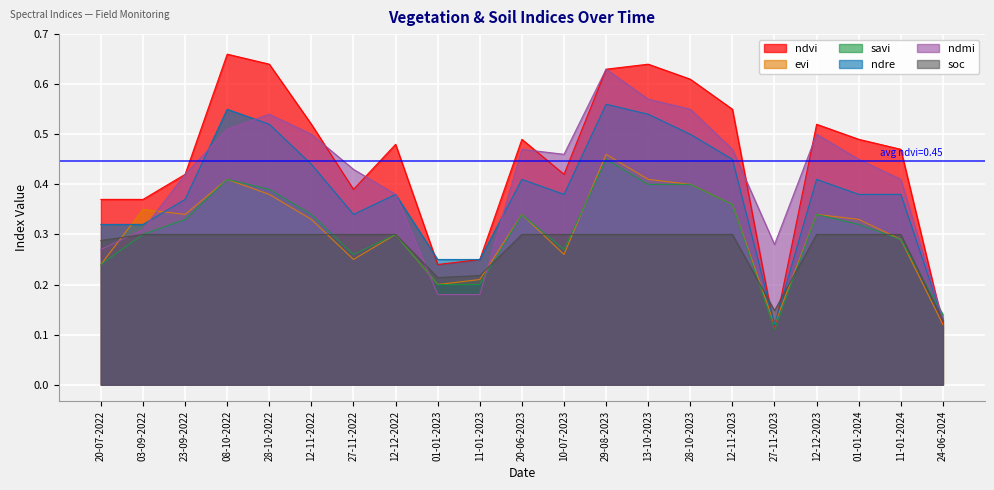

What is the total value across all series at 28-10-2023?

2.8